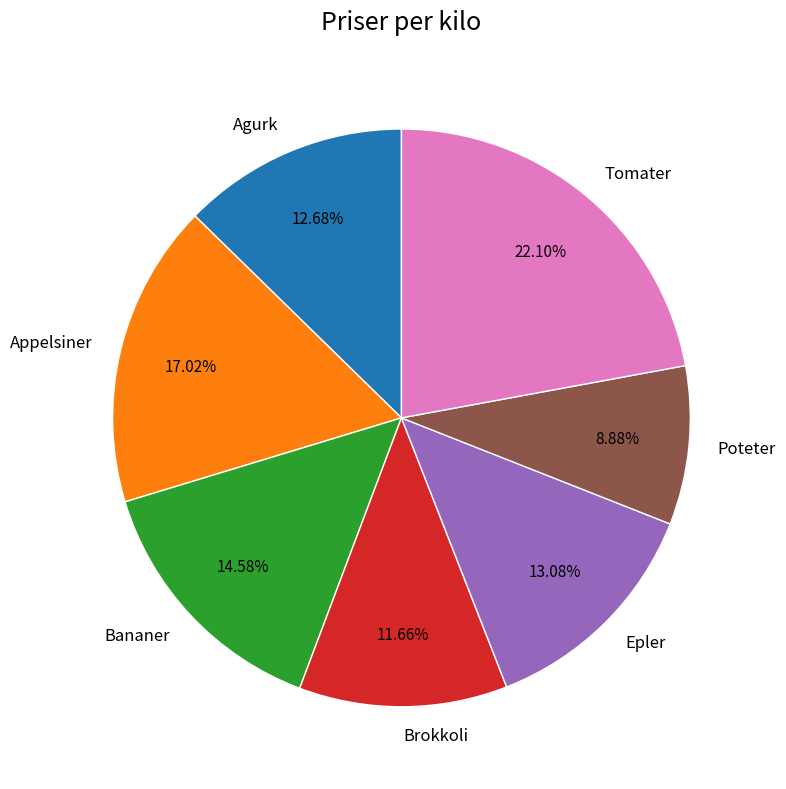

To the nearest percent, what percentage of the pie is Poteter?

9%